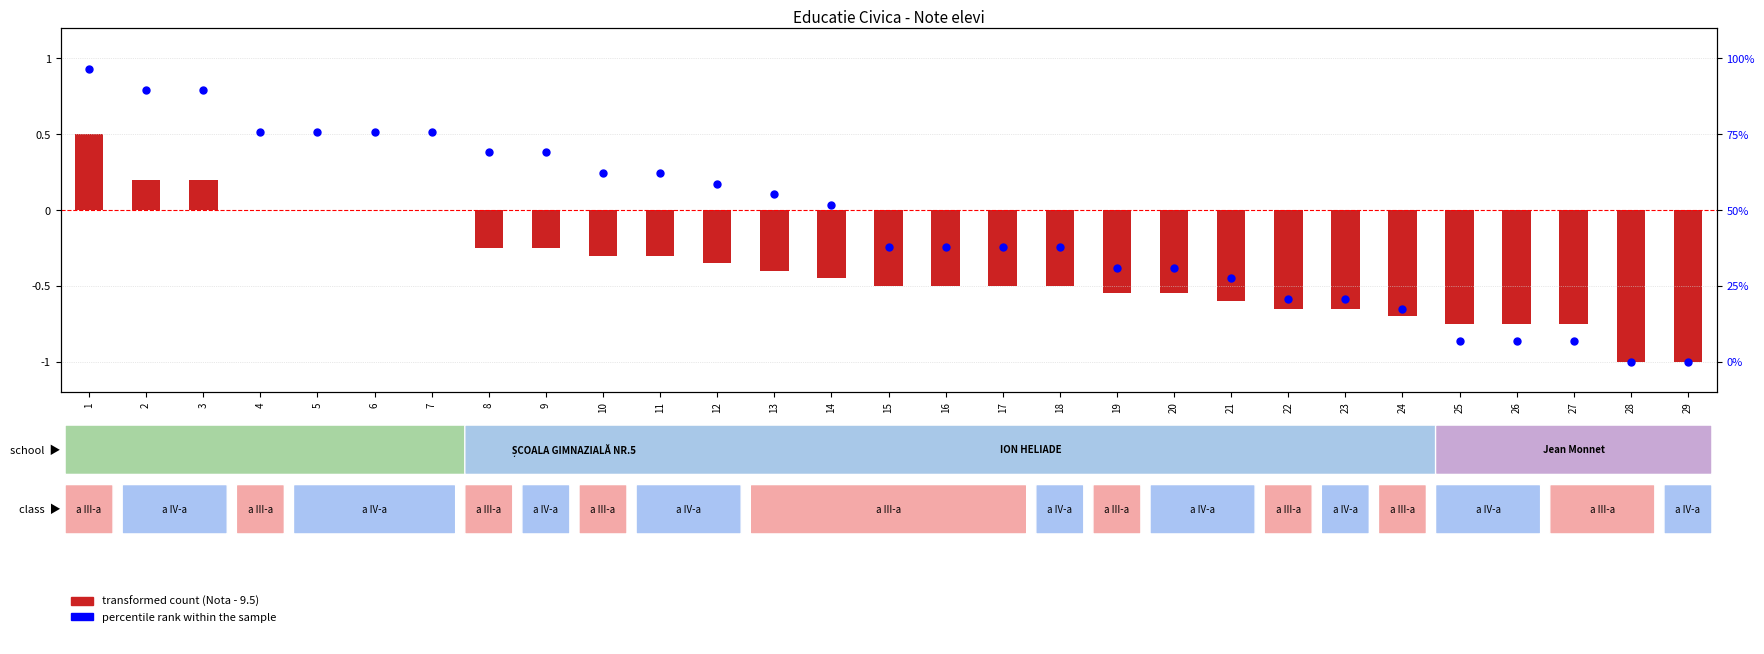

Which series has the largest total across all categories?

percentile rank within the sample